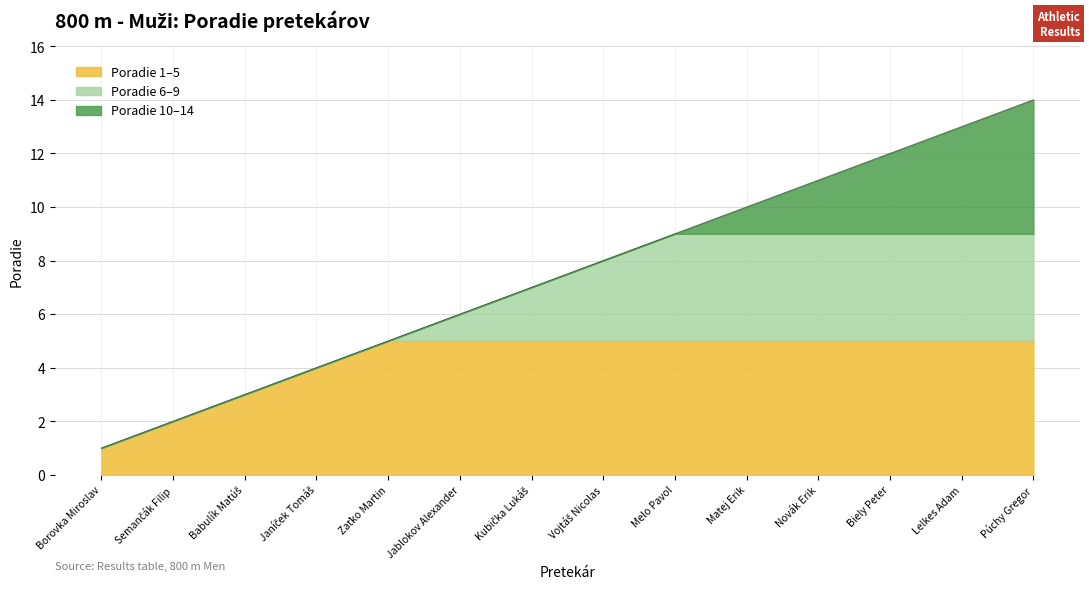

What is the value of the 14th point from the left?

14